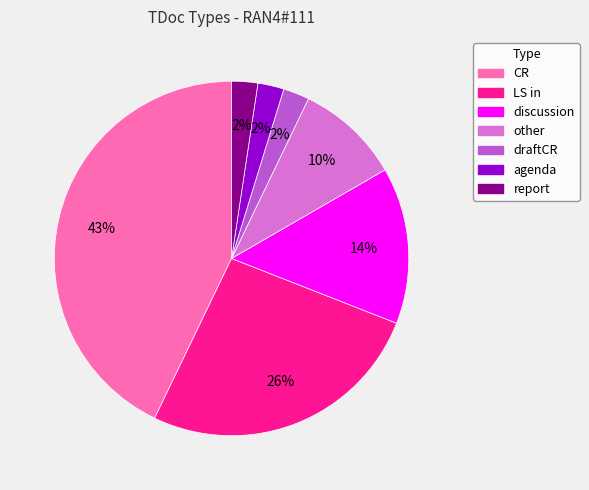

Is draftCR the majority of the pie?

No